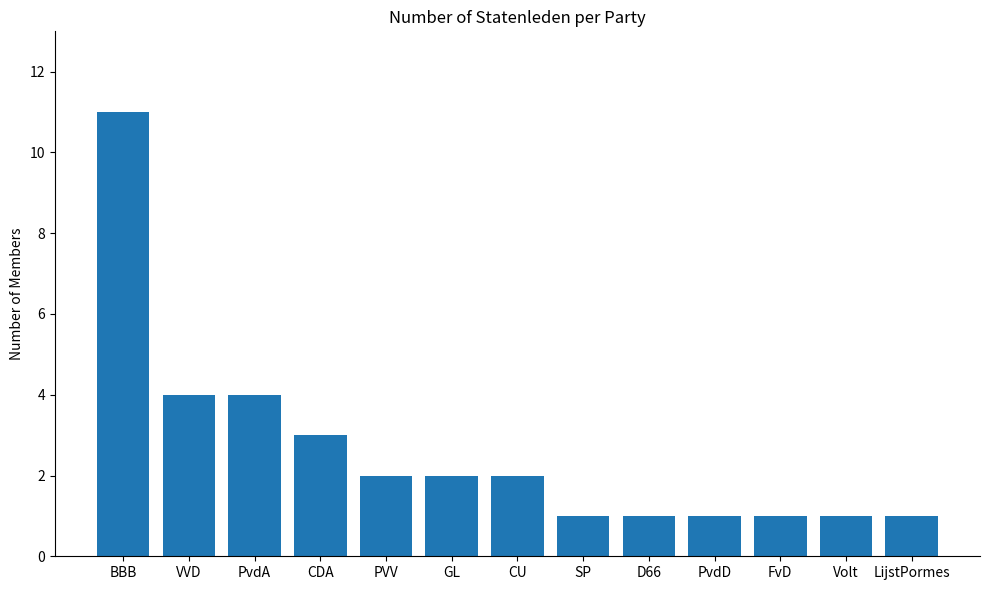

What position from the right is SP?

6